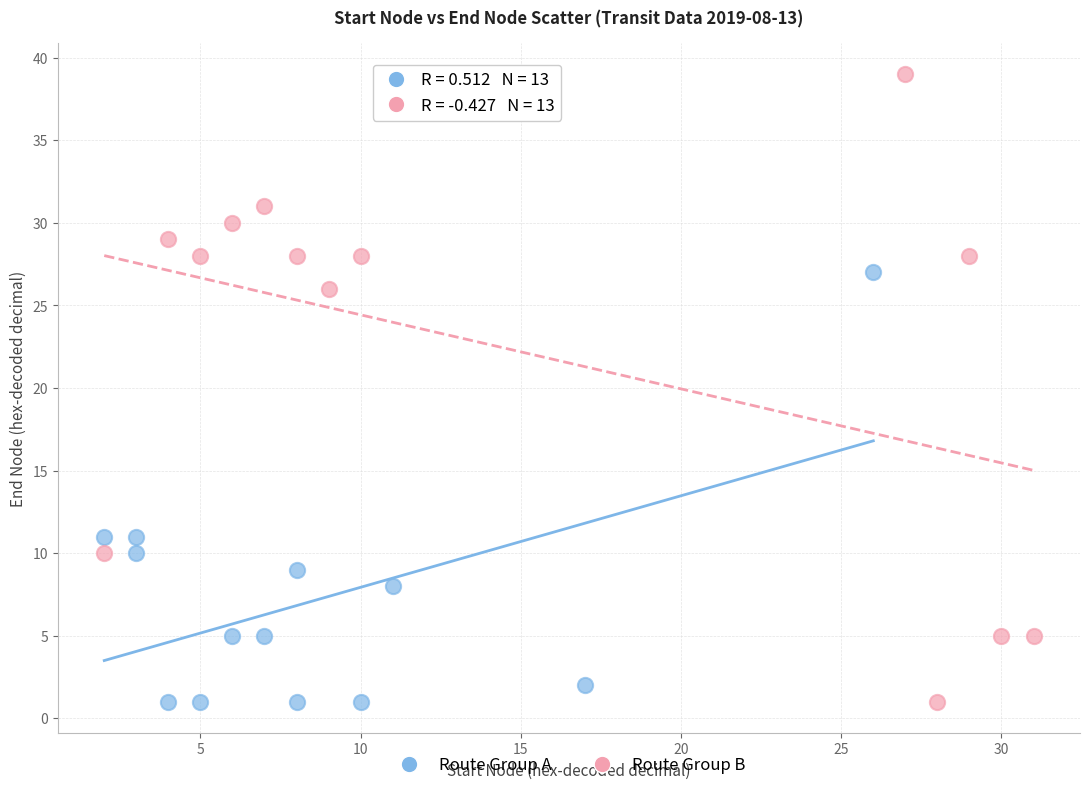

Which series contains the highest Y value?

Route Group B